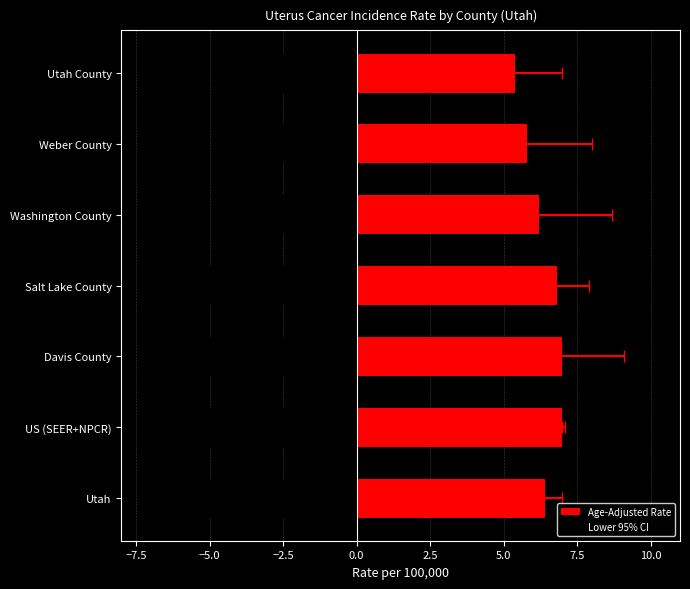

Reading left to right, list all the values displayed in this chart.

Age-Adjusted Rate: 6.4	7.0	7.0	6.8	6.2	5.8	5.4
Lower 95% CI: -5.8	-7.0	-5.3	-5.9	-4.3	-4.0	-4.1